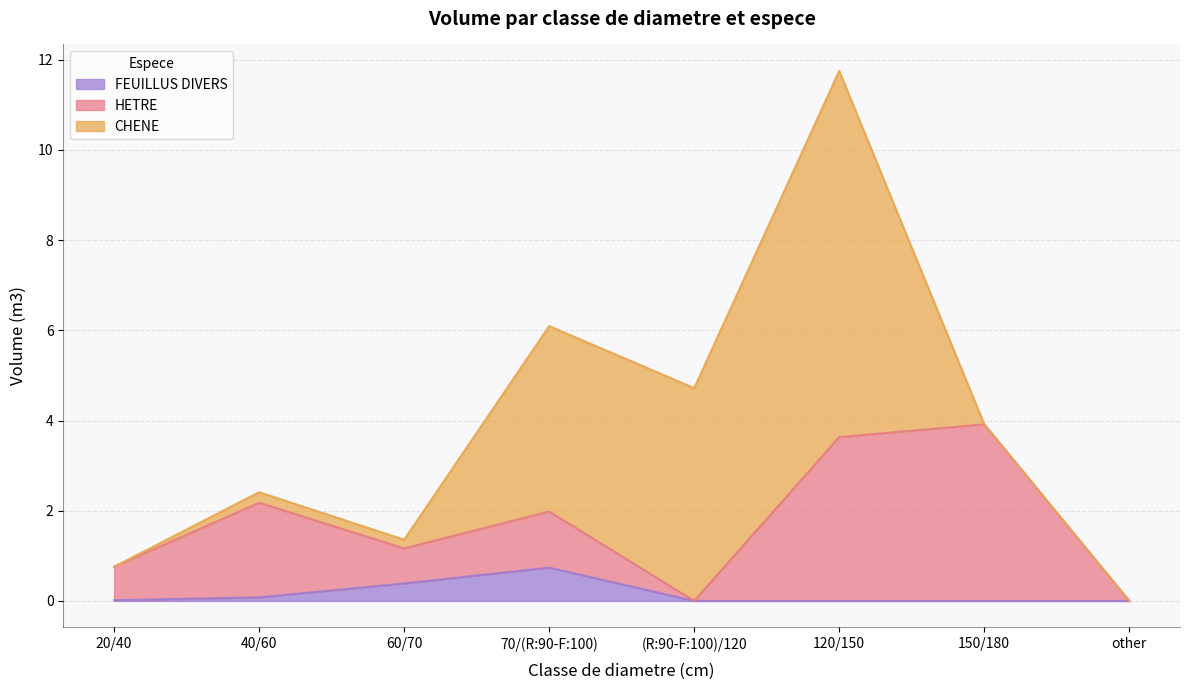

True or false: HETRE has more than 0 interior local peaks.

True